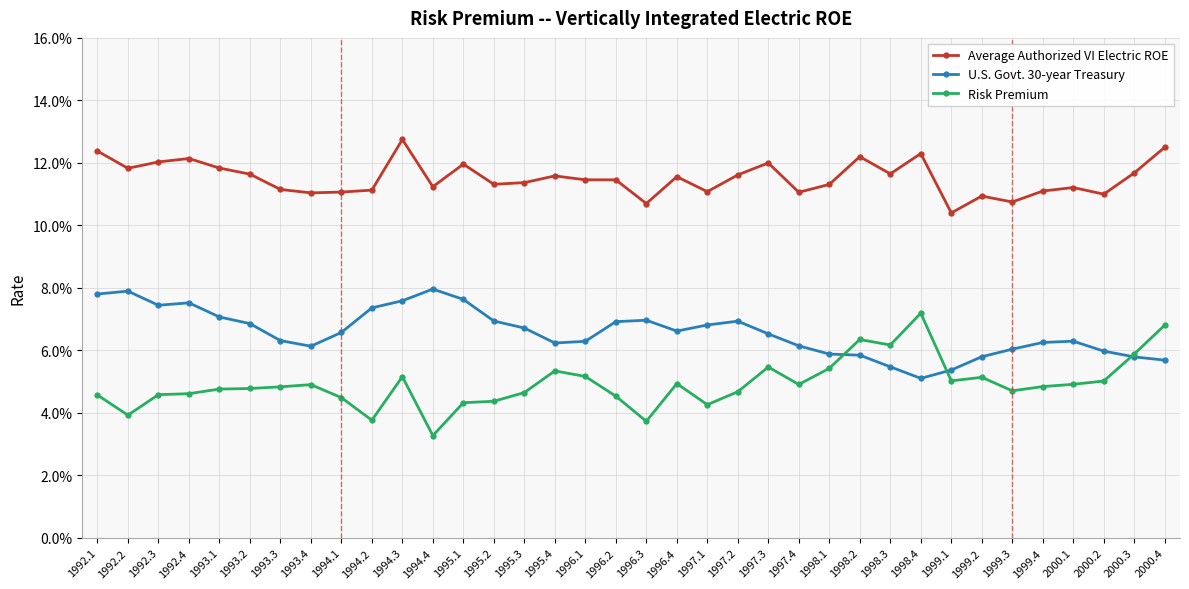

Does the chart have visible grid lines?

Yes